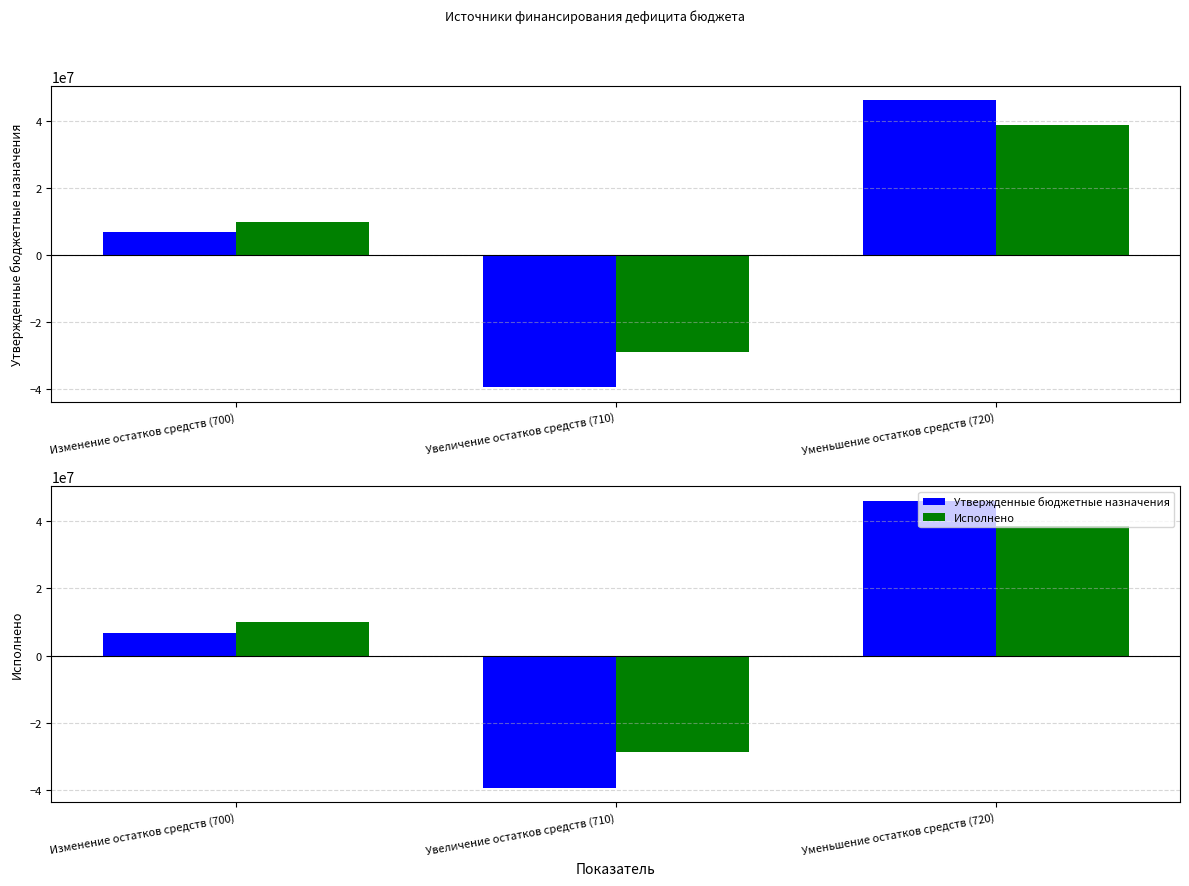

What position from the right is Изменение остатков средств (700)?

3